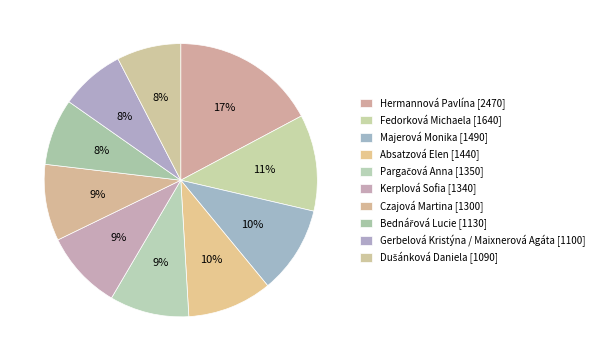

Does Kerplová Sofia account for over 50% of the chart?

No